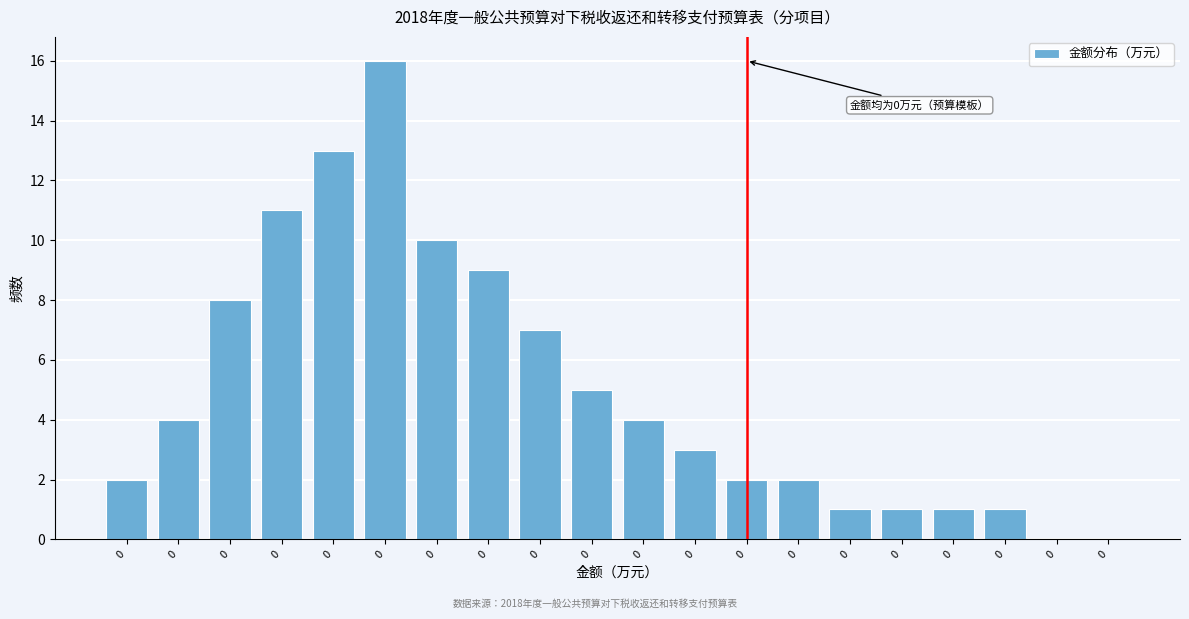

How many data points does each series have?

20